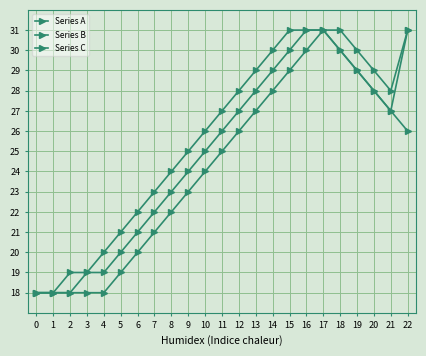

Reading left to right, what are all the values shown in this chart?

Series A: 0=18	1=18	2=18	3=18	4=18	5=19	6=20	7=21	8=22	9=23	10=24	11=25	12=26	13=27	14=28	15=29	16=30	17=31	18=30	19=29	20=28	21=27	22=31
Series B: 0=18	1=18	2=18	3=19	4=19	5=20	6=21	7=22	8=23	9=24	10=25	11=26	12=27	13=28	14=29	15=30	16=31	17=31	18=31	19=30	20=29	21=28	22=31
Series C: 0=18	1=18	2=19	3=19	4=20	5=21	6=22	7=23	8=24	9=25	10=26	11=27	12=28	13=29	14=30	15=31	16=31	17=31	18=30	19=29	20=28	21=27	22=26